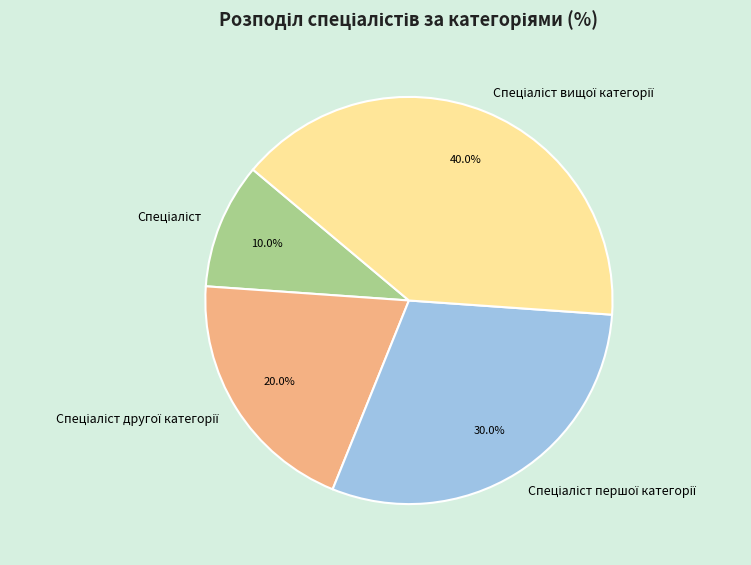

Does any single category account for the majority?

No